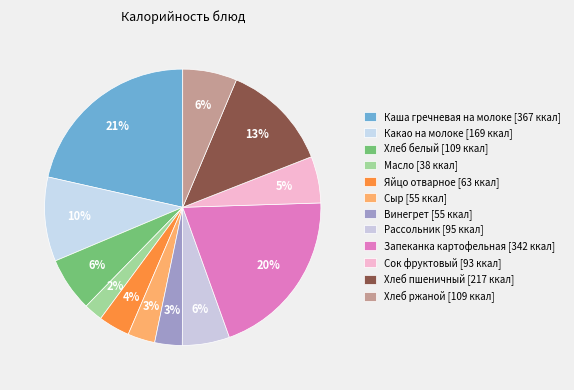

Is the sum of Каша гречневая на молоке and Сок фруктовый greater than half?

No